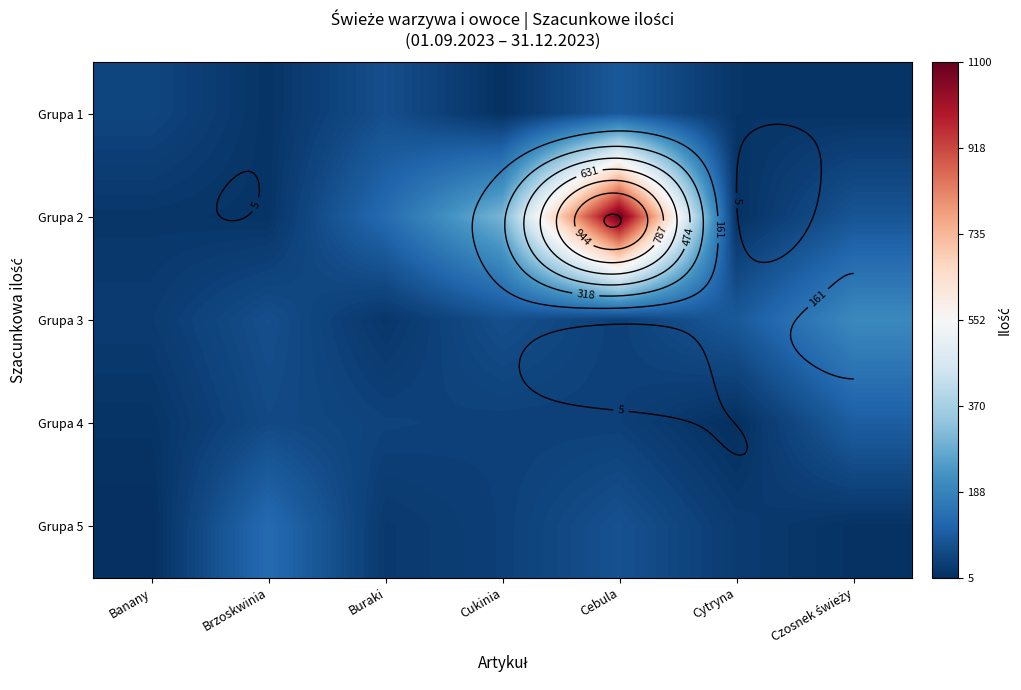

Between Banany and Cukinia, which series saw the biggest shift?

Grupa 2